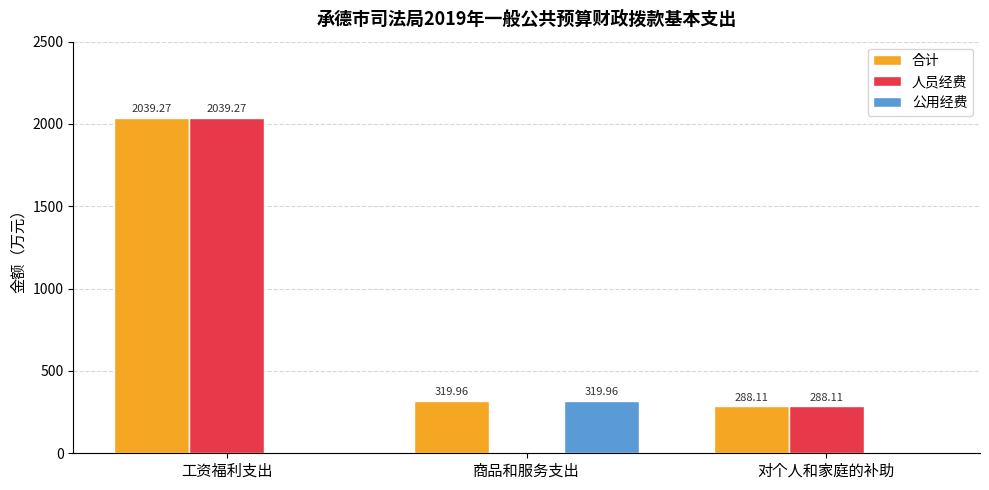

Between 商品和服务支出 and 对个人和家庭的补助, which series saw the biggest shift?

公用经费